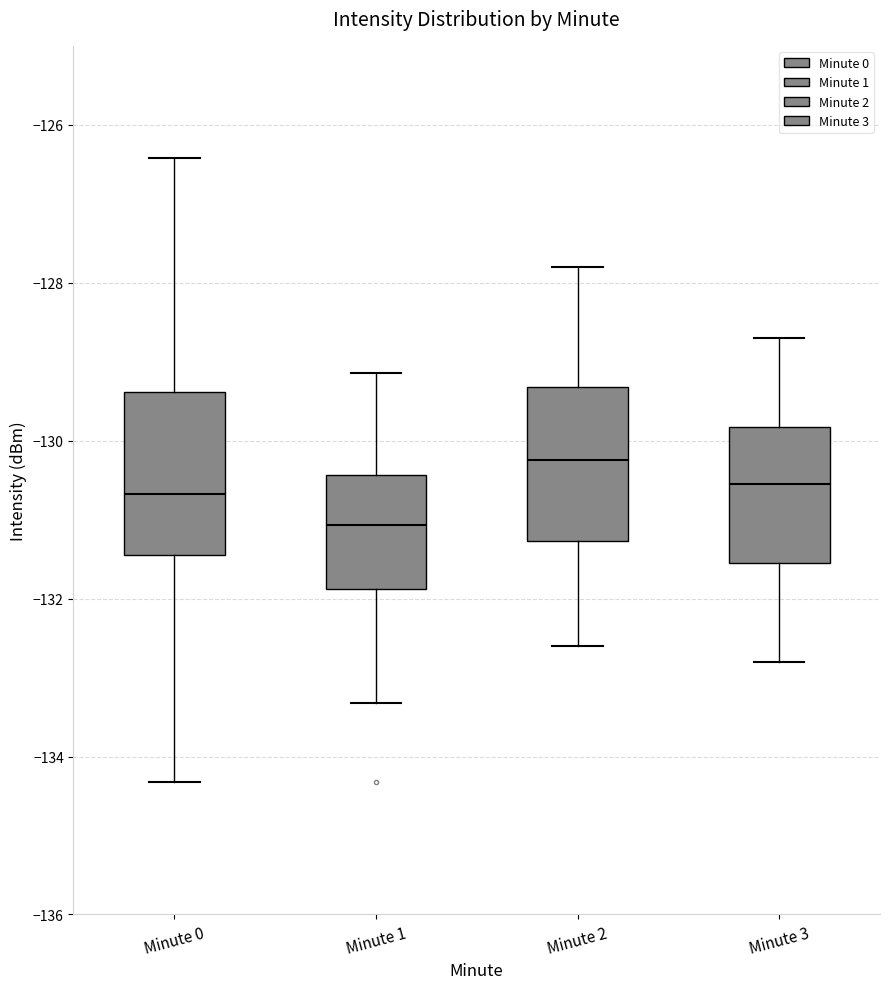

Where is the lower edge of the box for Minute 0 on the y-axis? The values are not printed on the chart, so give them approximately, as read against the axis.

-131.4